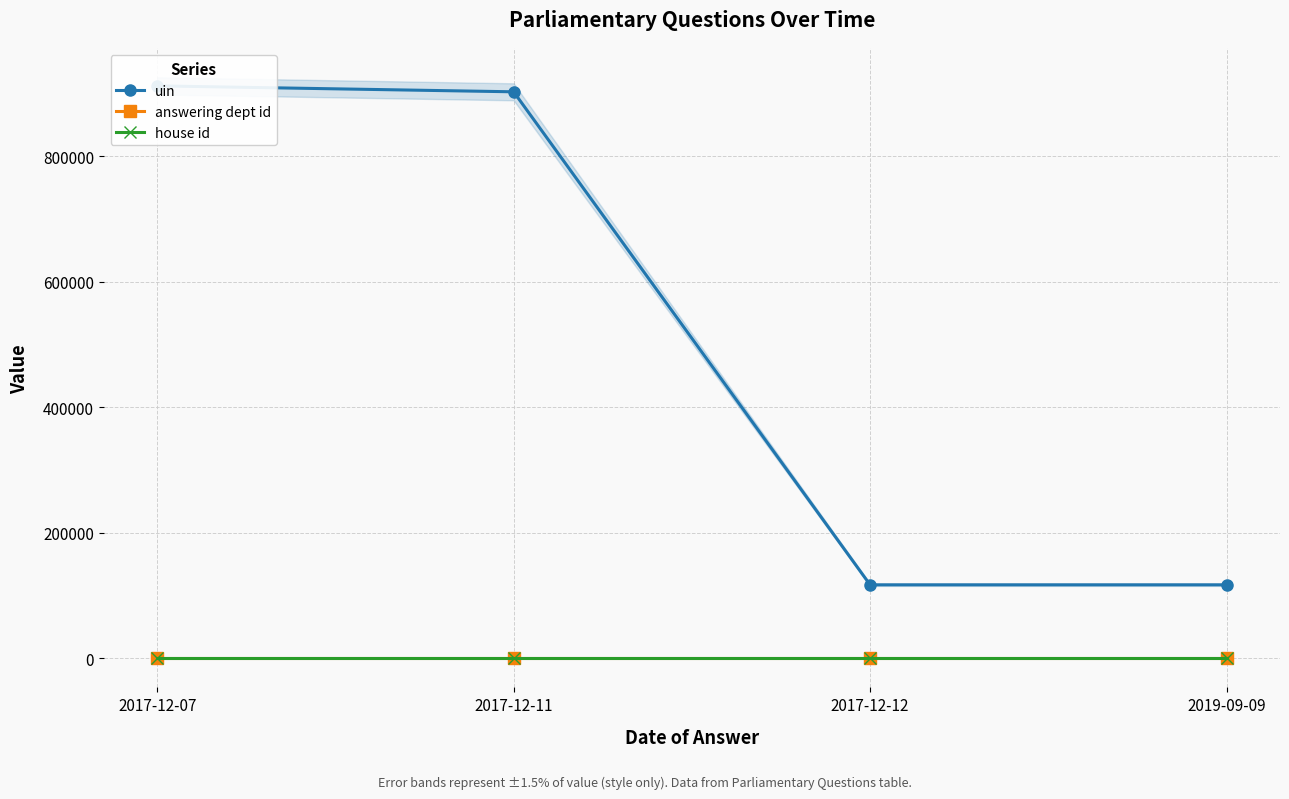

List the labels in order of house id value, smallest first.

2017-12-07, 2017-12-11, 2017-12-12, 2019-09-09